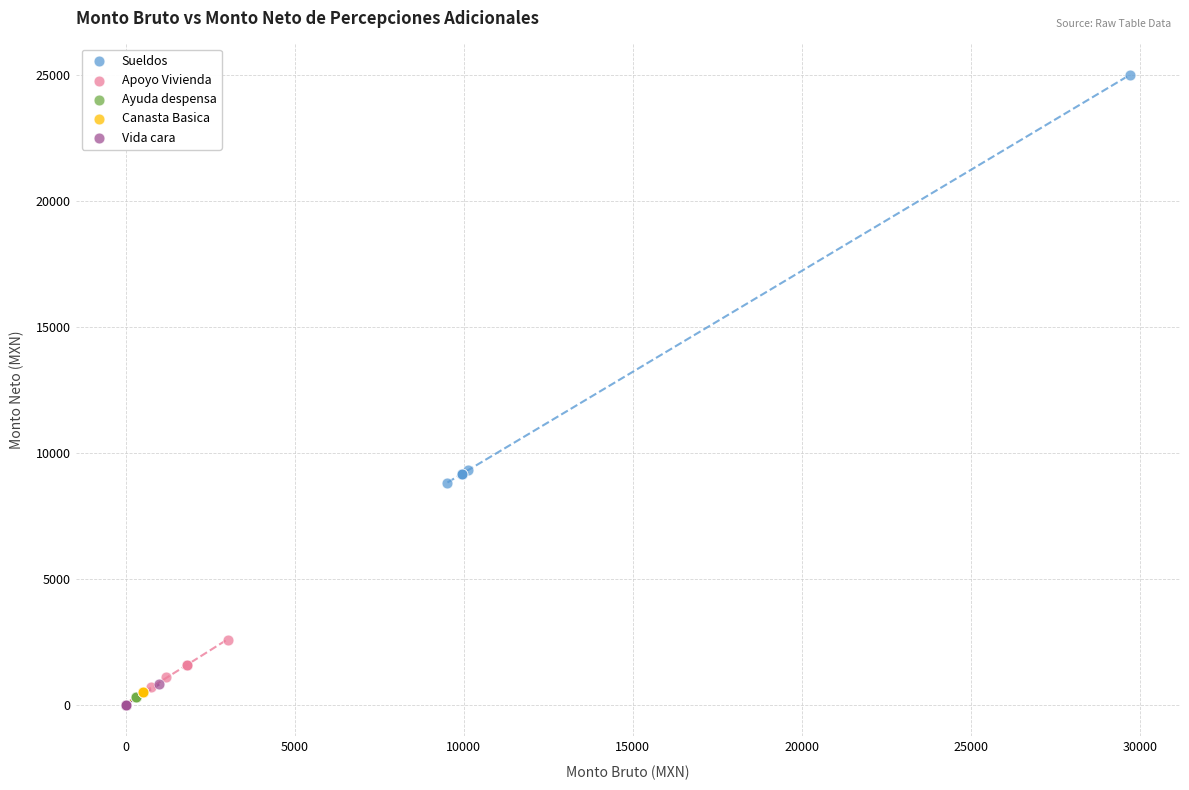

Which series contains the highest Y value?

Sueldos